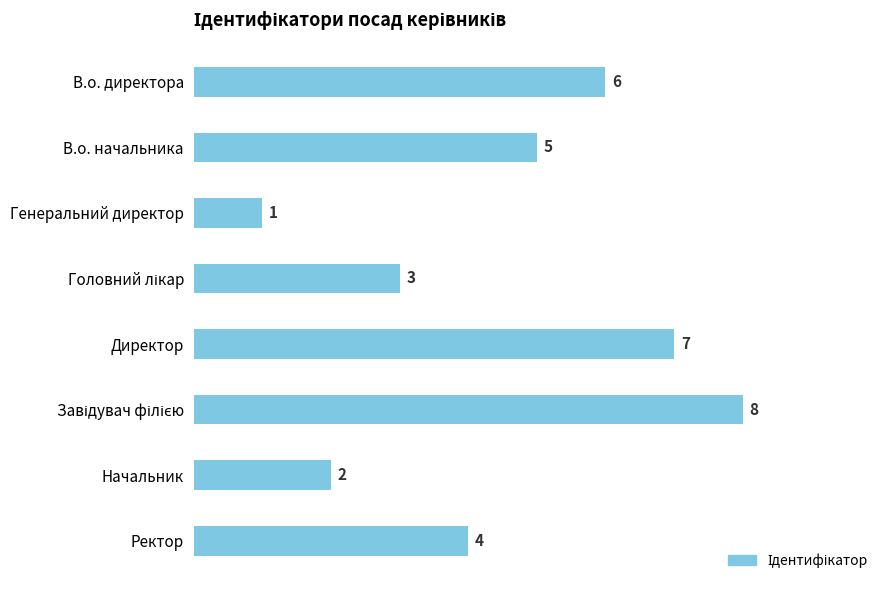

Count the number of categories in the chart.

8